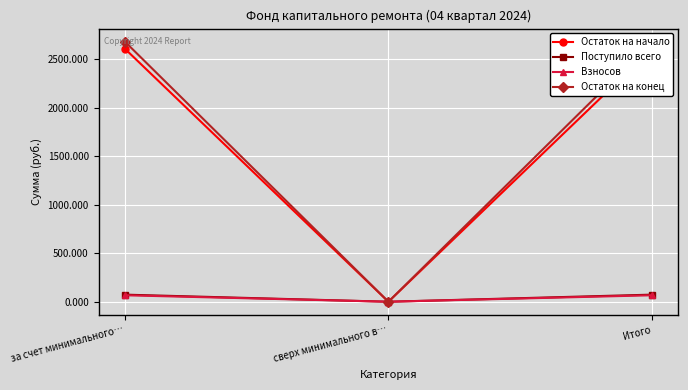

Is this an area chart (filled region under the line)?

No